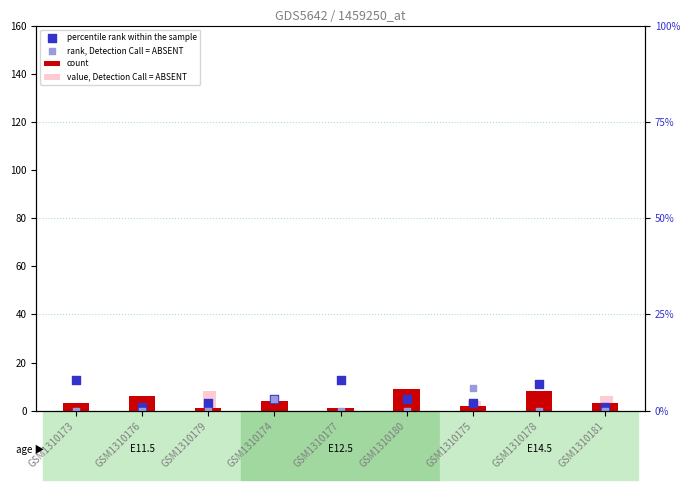

Which series has the largest total across all categories?

percentile rank within the sample